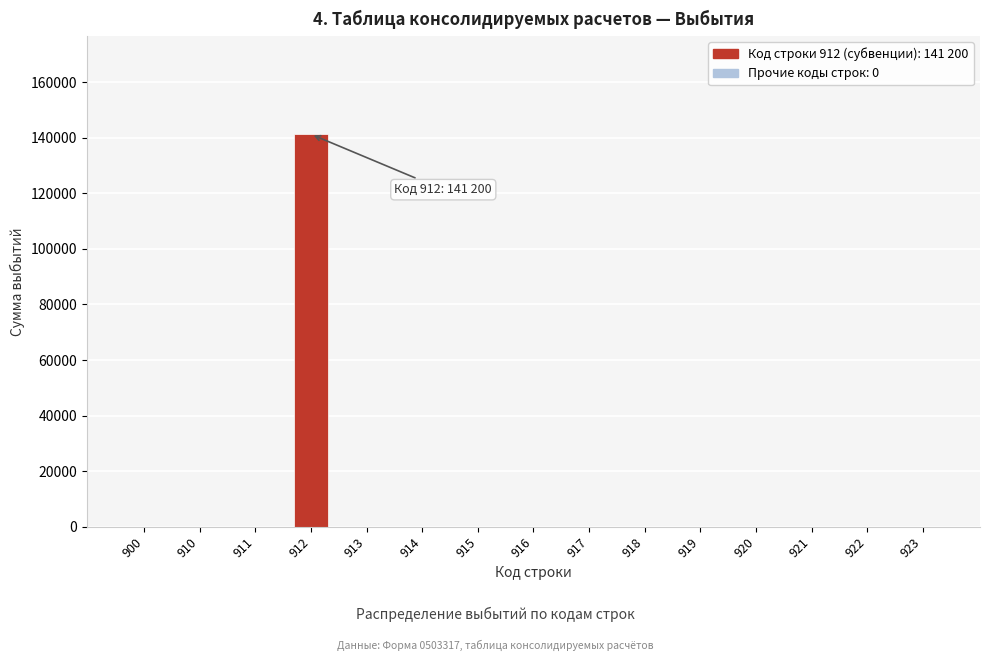

Reading right to left, transcribe all the data shown in this chart.

923=0	922=0	921=0	920=0	919=0	918=0	917=0	916=0	915=0	914=0	913=0	912=141200	911=0	910=0	900=0